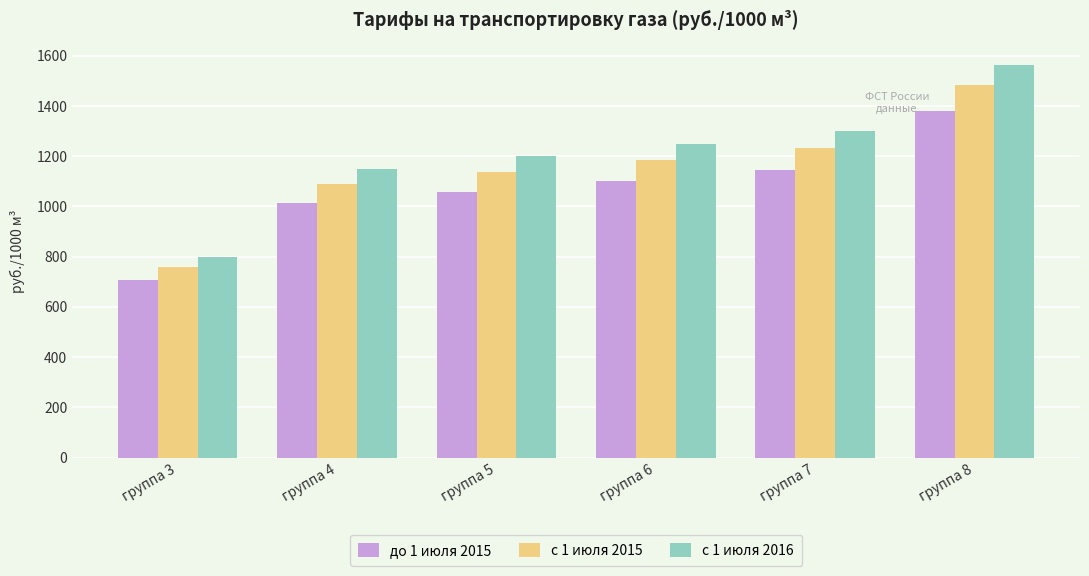

What is the value of the с 1 июля 2016 bar at the 3rd from the left?

1199.8